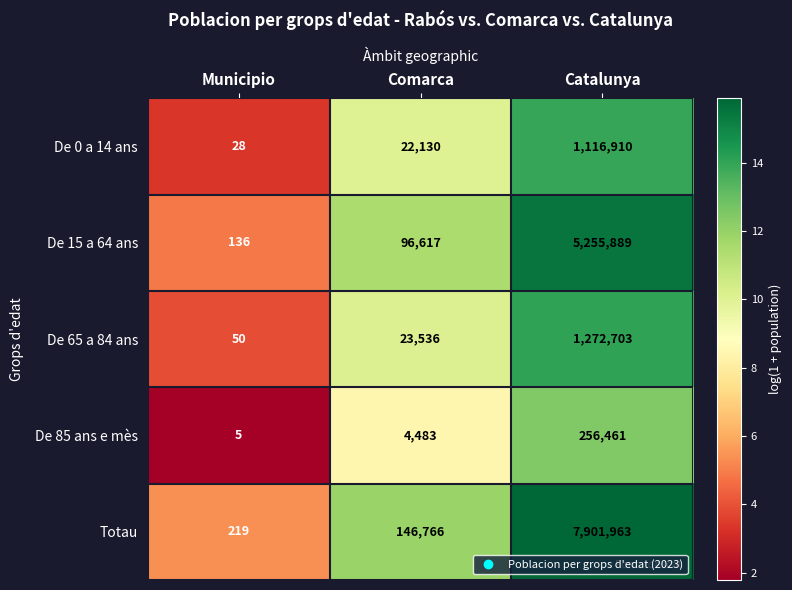

Reading right to left, transcribe all the data shown in this chart.

De 0 a 14 ans: 1116910	22130	28
De 15 a 64 ans: 5255889	96617	136
De 65 a 84 ans: 1272703	23536	50
De 85 ans e mès: 256461	4483	5
Totau: 7901963	146766	219